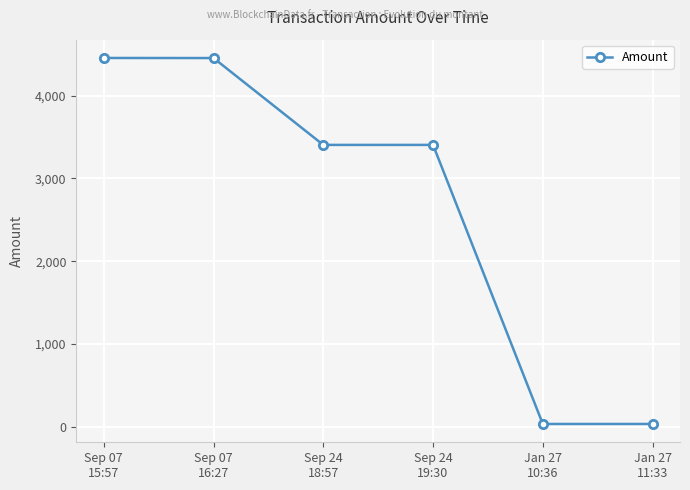

What is the value of the 1st point from the left?

4454.7